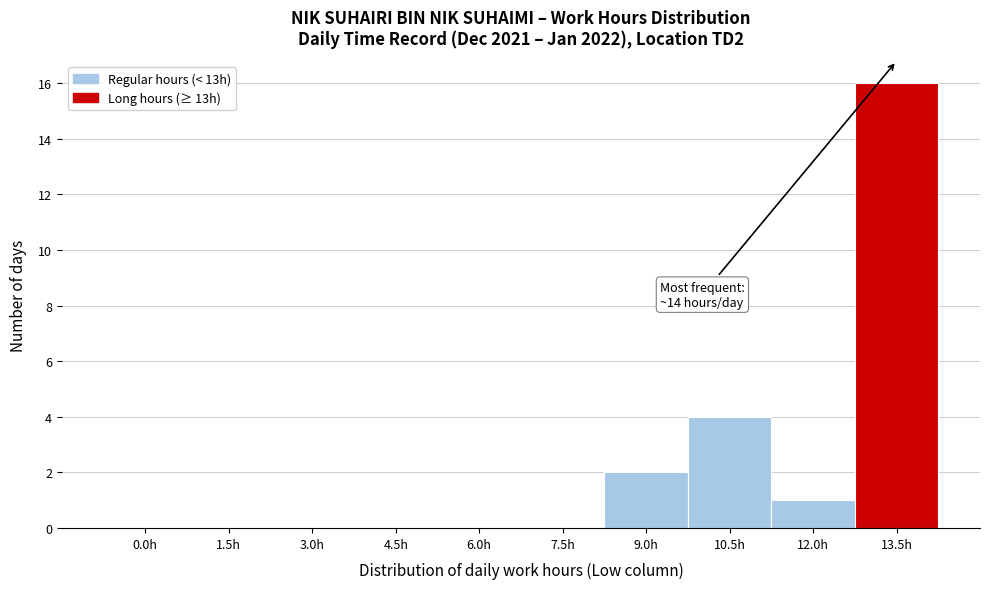

Reading right to left, list all the values displayed in this chart.

13.5h=16	12.0h=1	10.5h=4	9.0h=2	7.5h=0	6.0h=0	4.5h=0	3.0h=0	1.5h=0	0.0h=0